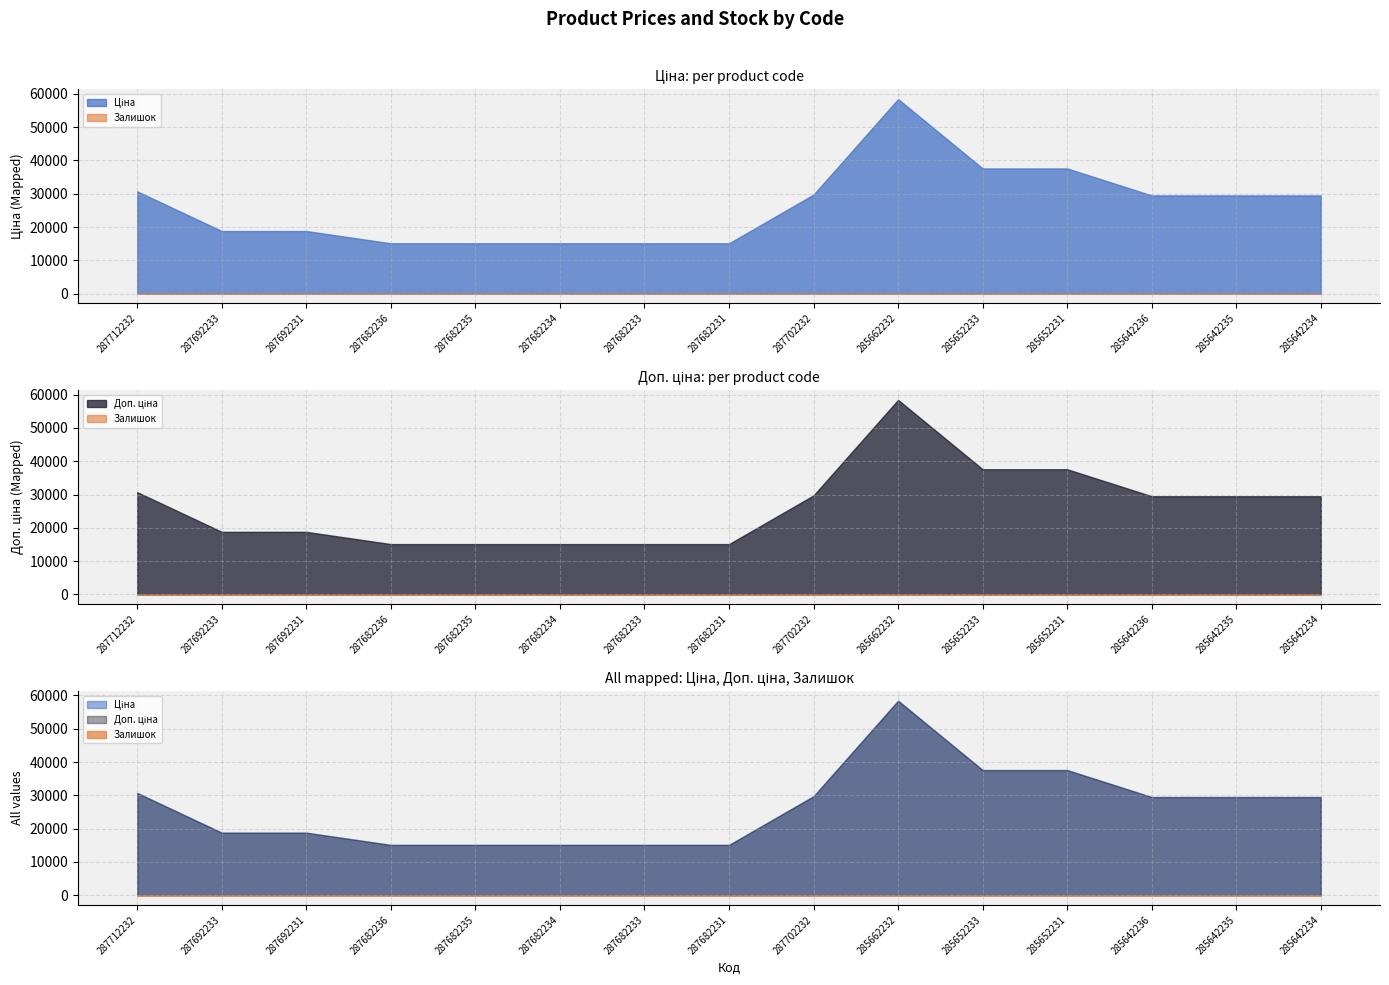

How many interior local peaks does the Ціна series have?

1